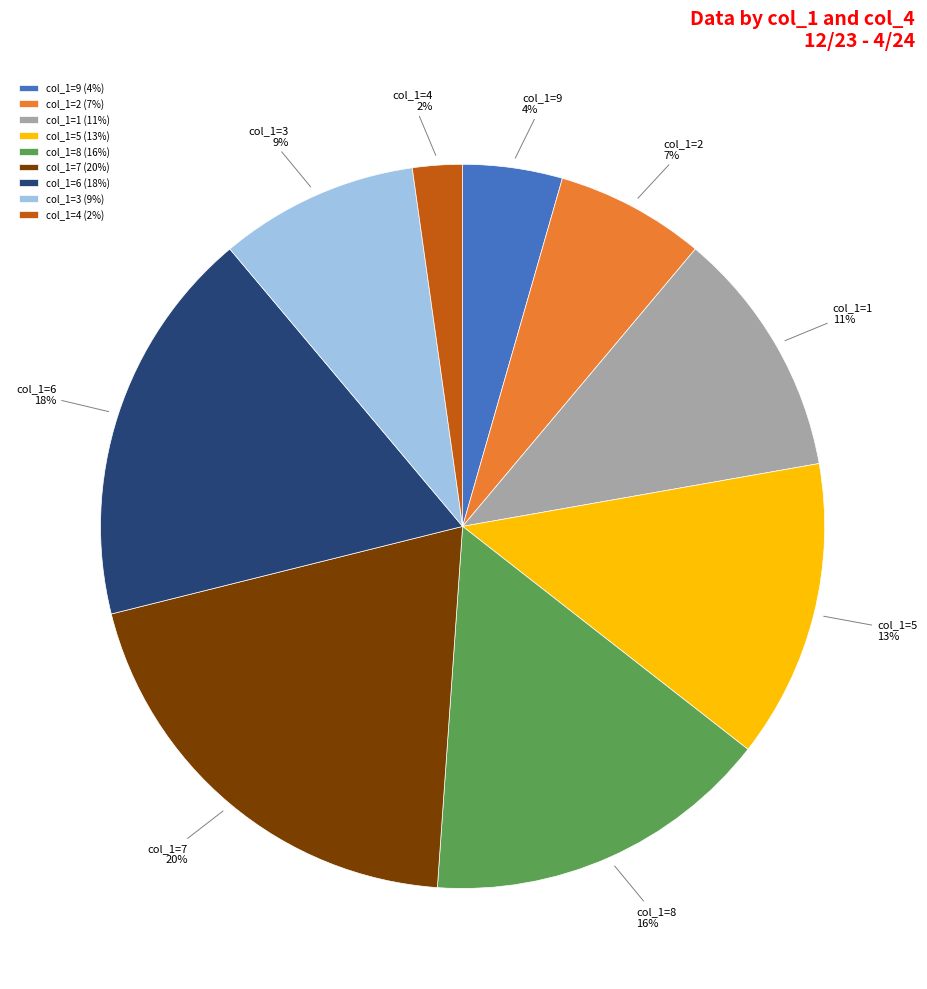

What percentage is the col_1=2 (7%) slice, to the nearest percent?

7%